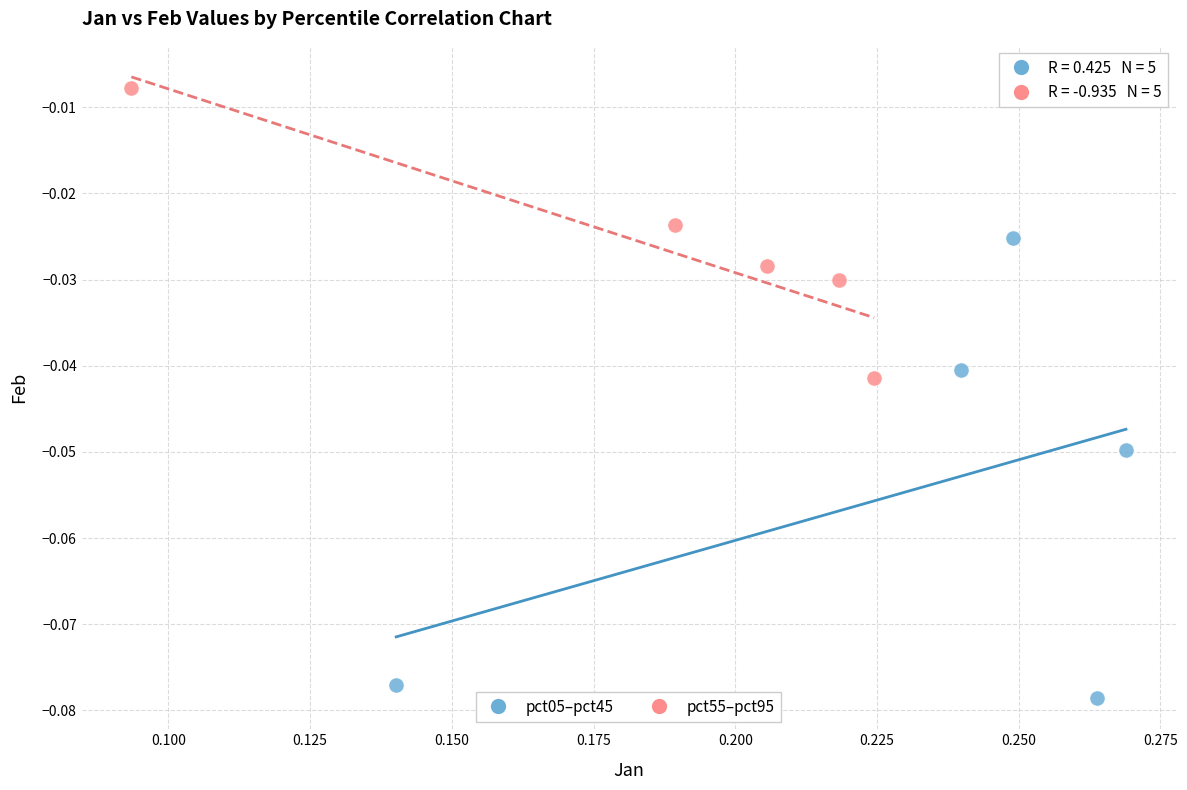

Which series reaches the minimum Y coordinate?

pct05–pct45